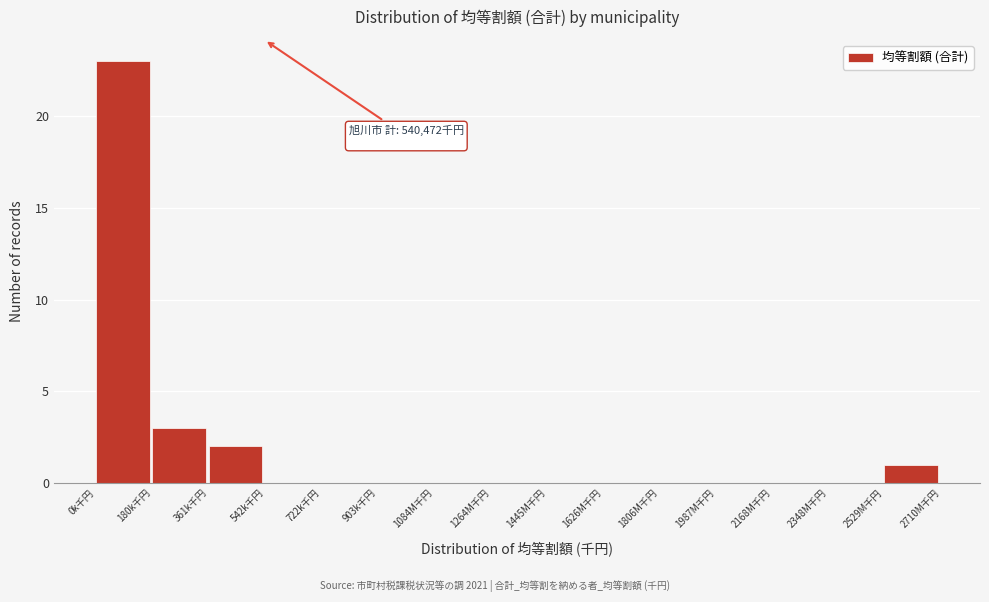

Reading left to right, list all the values displayed in this chart.

0k千円=23	180k千円=3	361k千円=2	542k千円=0	722k千円=0	903k千円=0	1084M千円=0	1264M千円=0	1445M千円=0	1626M千円=0	1806M千円=0	1987M千円=0	2168M千円=0	2348M千円=0	2529M千円=1